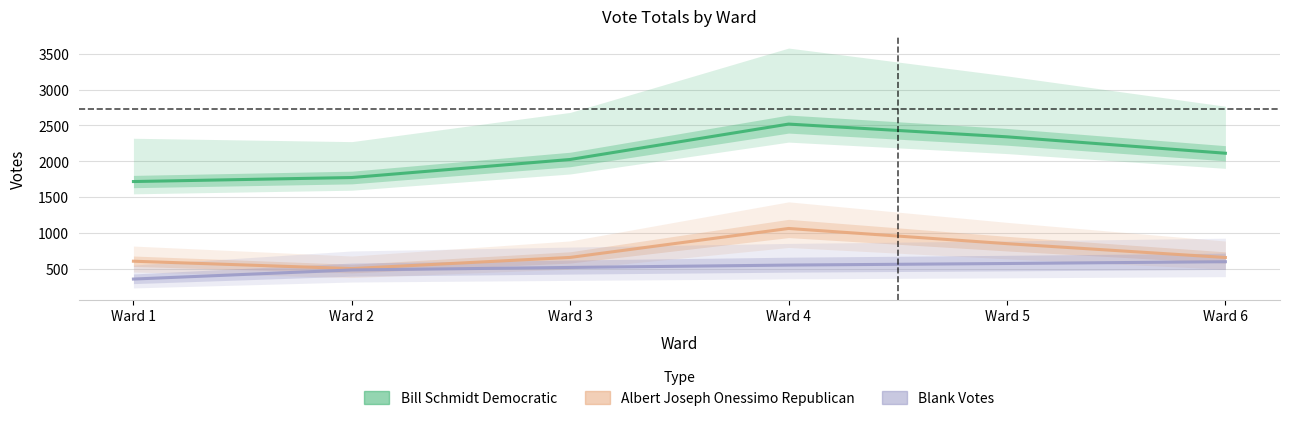

At Ward 1, list the series in order from smallest to largest.

Blank Votes, Albert Joseph Onessimo Republican, Bill Schmidt Democratic